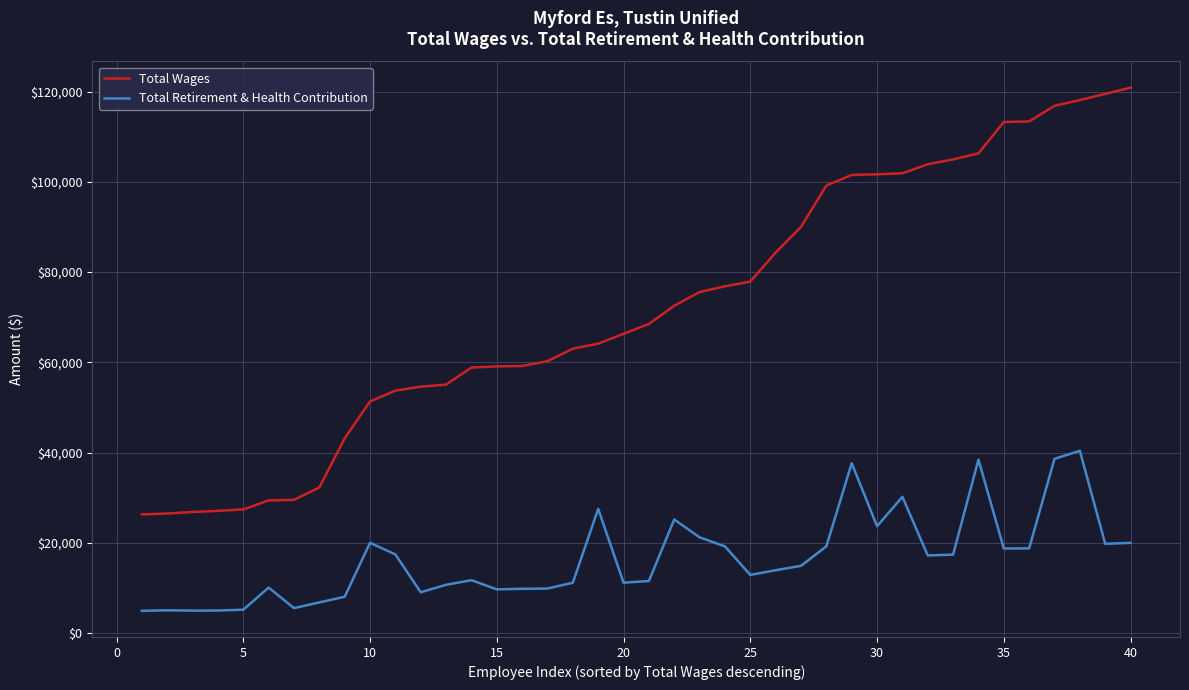

What is the average value of the Total Retirement & Health Contribution series?

16552